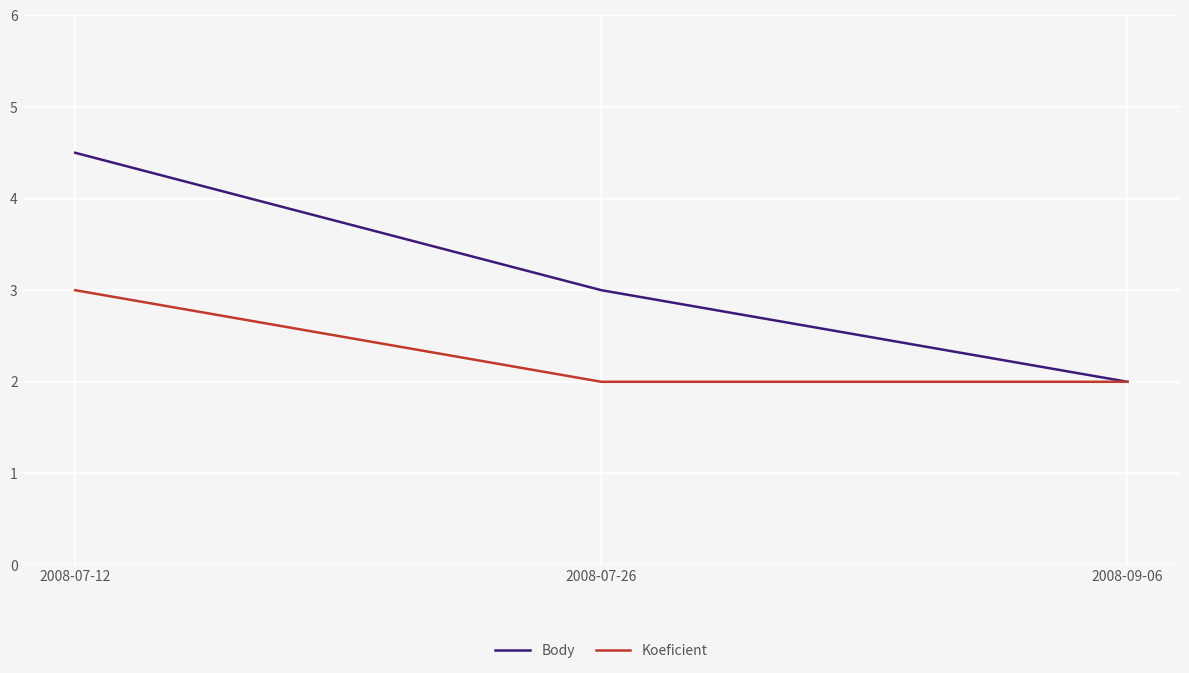

What is the sum of all Body values?

9.5